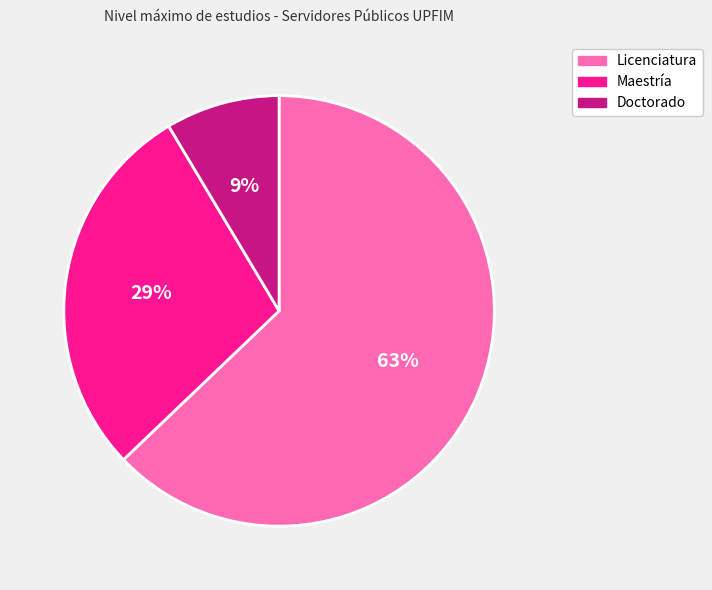

The Licenciatura slice represents 63% of the pie. True or false?

True